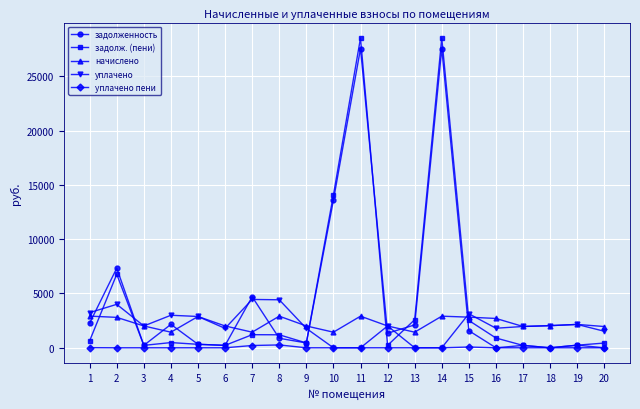

How many lines are shown in the chart?

5